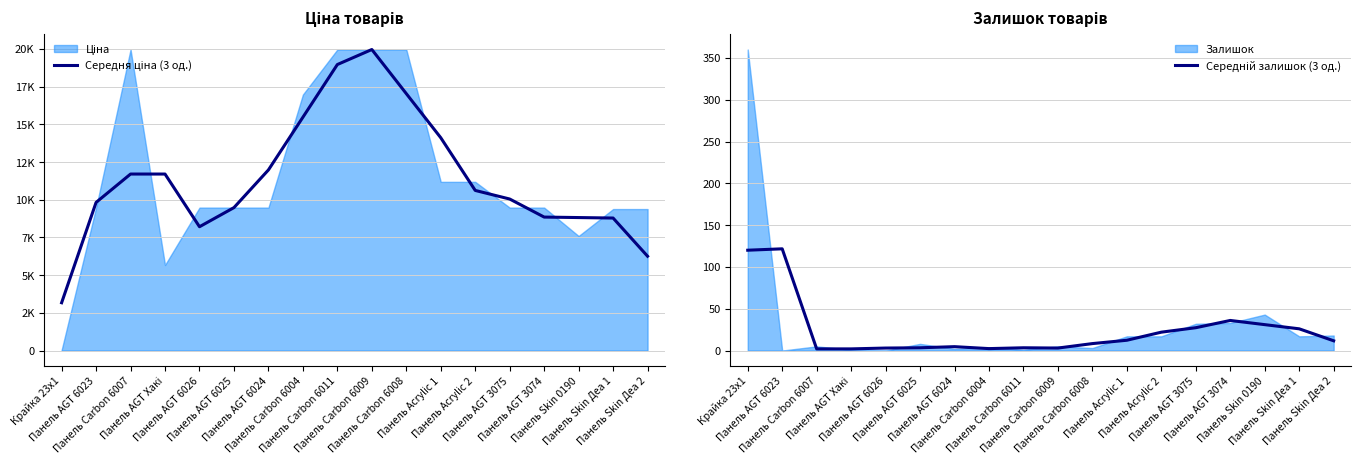

Which series changed the most between Панель Acrylic 1 and Панель AGT 3074?

Середня ціна (3 од.)